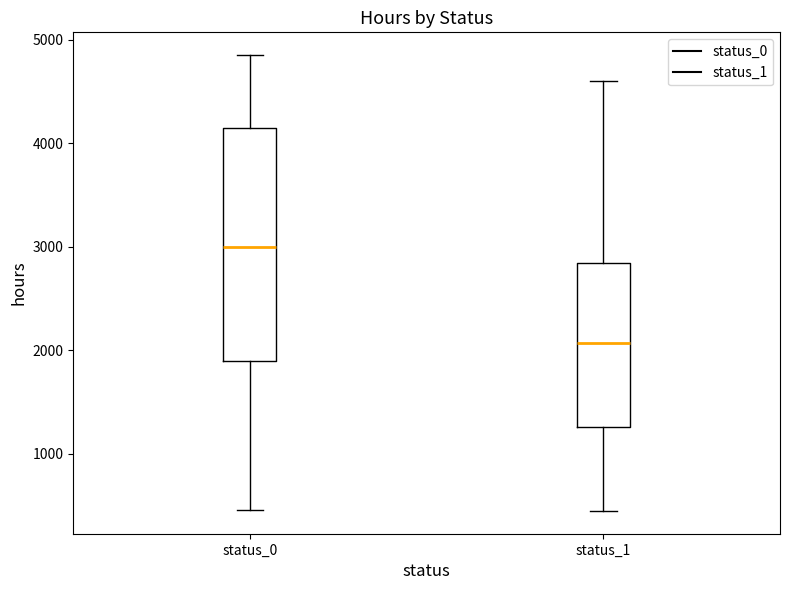

Where does the lower whisker of the box for status_0 end on the y-axis? The values are not printed on the chart, so give them approximately, as read against the axis.

500